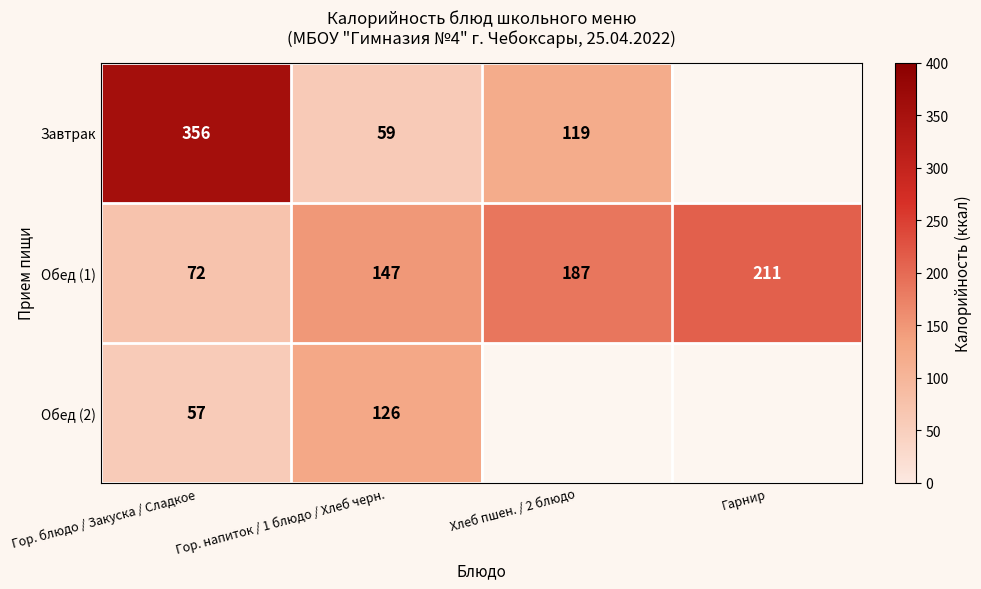

Where is Обед (1) nearest to the value 141?

Гор. напиток / 1 блюдо / Хлеб черн.